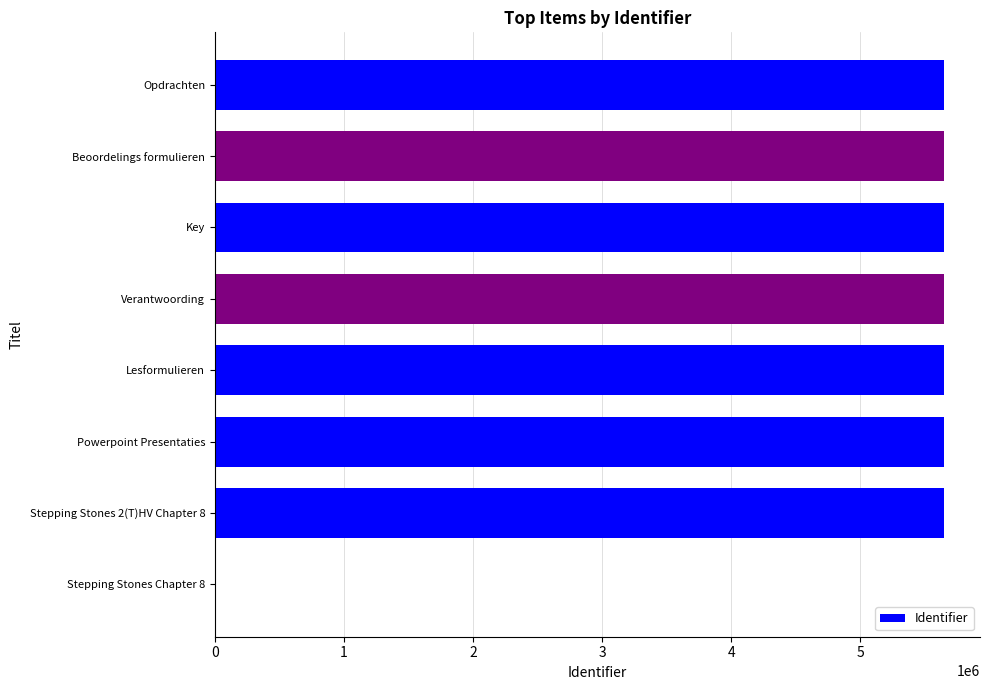

What is the ratio of the value at Beoordelings formulieren to the value at Verantwoording?

1.0